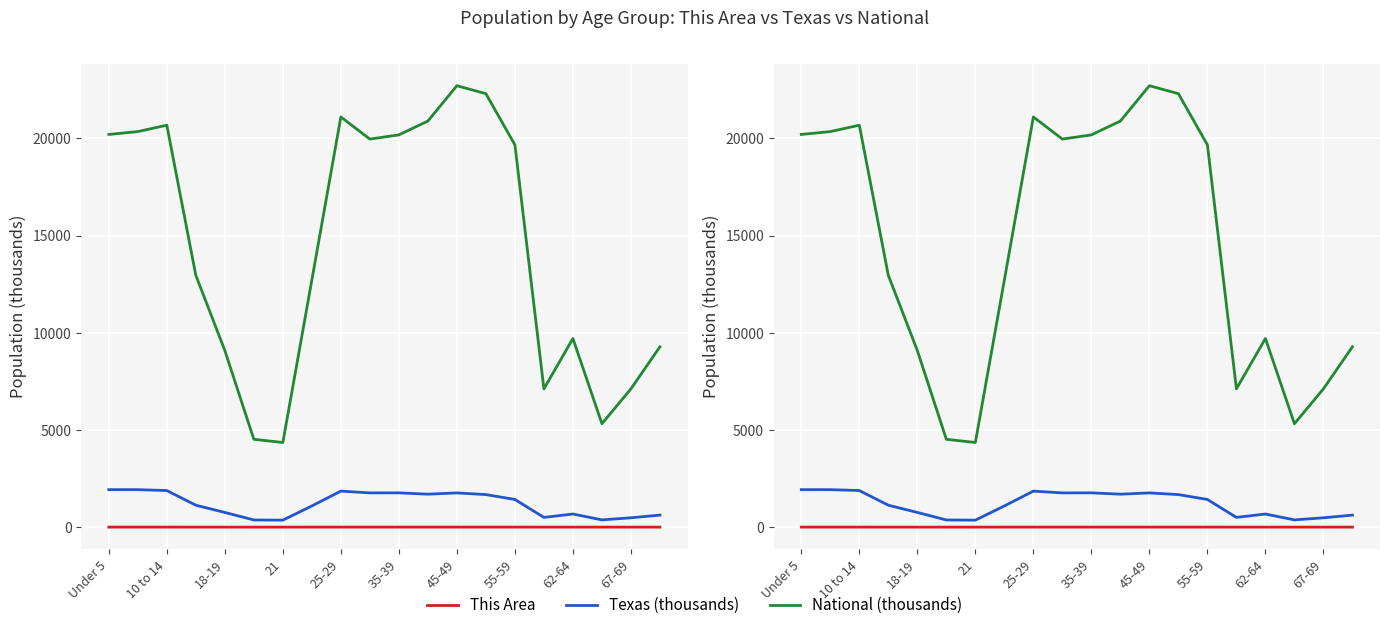

Which series has the largest total across all categories?

National (thousands)